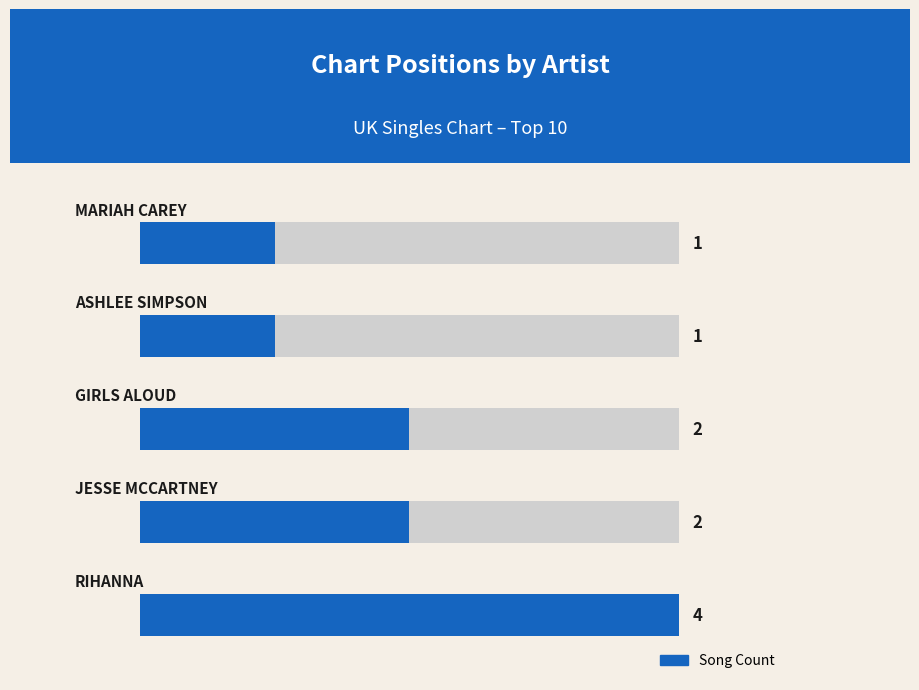

How many values exceed 2?

1